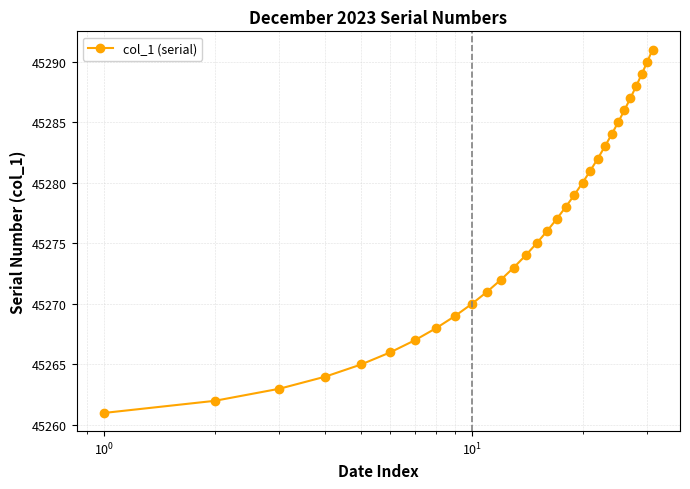

True or false: the data has more than 1 interior local peaks.

False